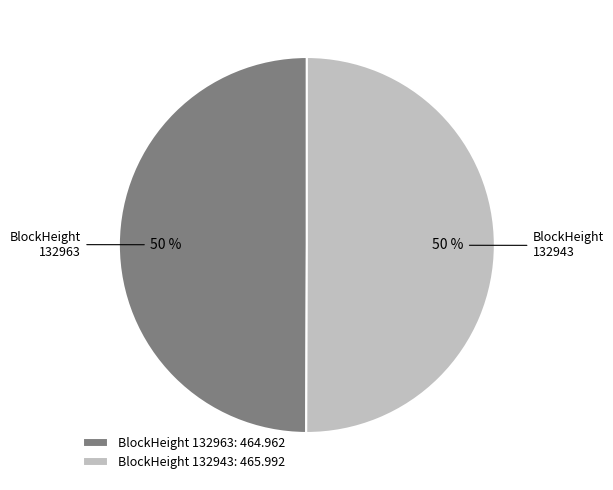

What is the ratio of the value at BlockHeight 132963: 464.962 to the value at BlockHeight 132943: 465.992?

1.0